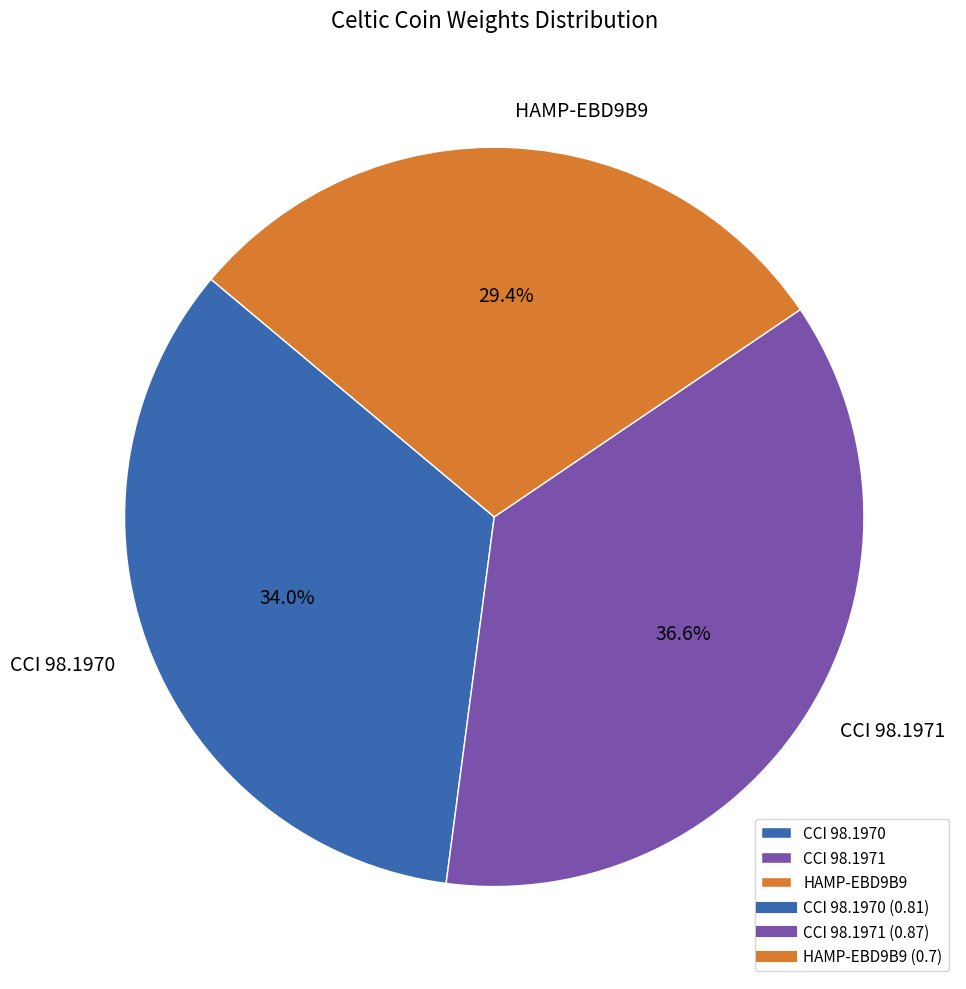

To the nearest percent, what is the difference between the largest and smallest slice percentages?

7%